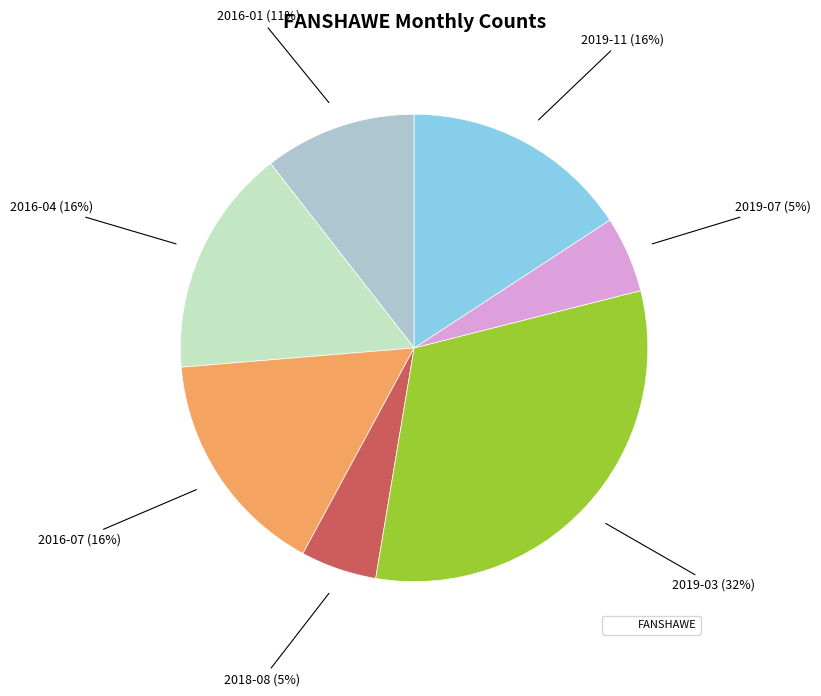

Is there a majority slice in this chart?

No